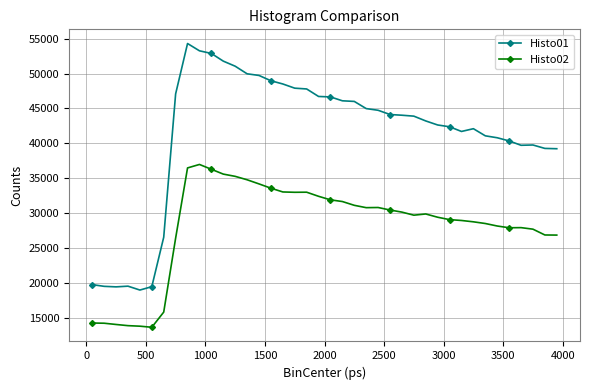

What is the value of the Histo02 point at the 6th from the left?

13642